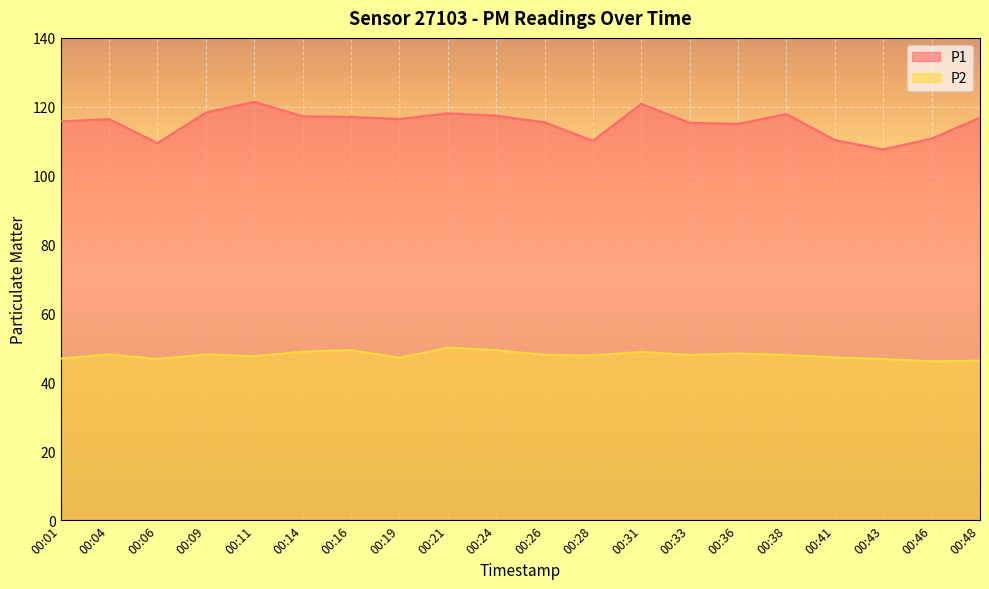

Reading left to right, list all the values displayed in this chart.

P1: 115.8	116.5	109.5	118.3	121.5	117.2	117.1	116.5	118.1	117.4	115.5	110.1	120.8	115.3	115.0	117.9	110.3	107.6	110.8	116.8
P2: 46.9	48.1	46.8	48.1	47.6	49.0	49.4	47.1	50.1	49.3	48.0	47.9	48.9	48.0	48.4	48.0	47.2	46.8	46.1	46.3